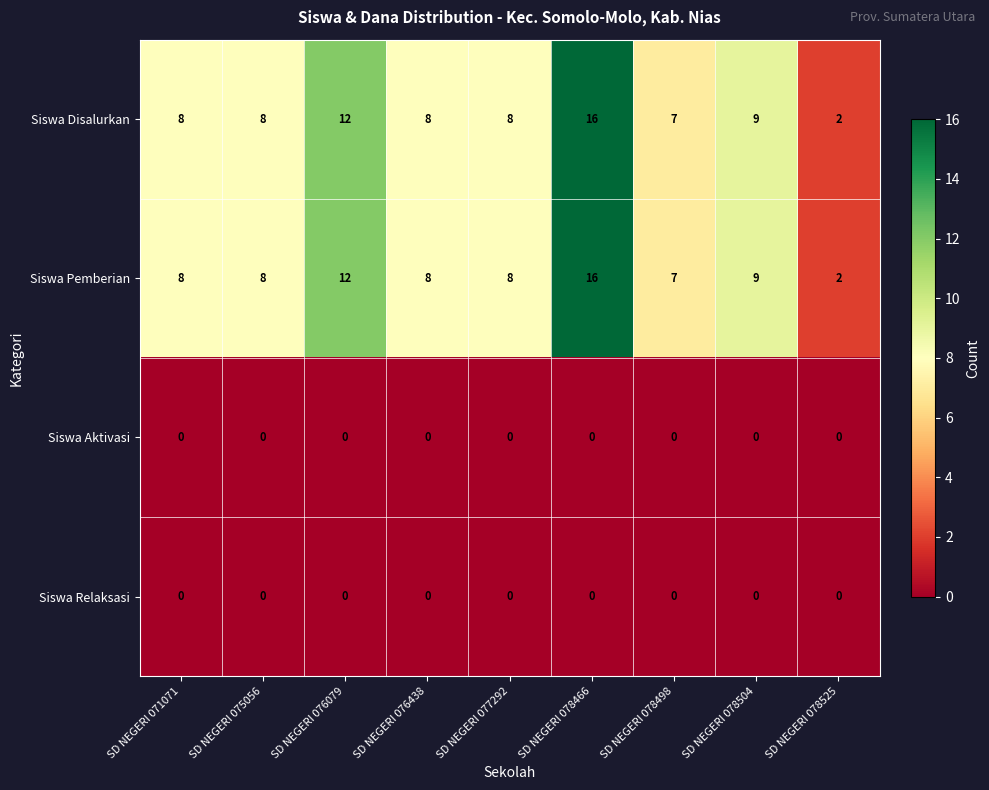

Is the value of Siswa Aktivasi at SD NEGERI 078466 greater than the value of Siswa Pemberian at SD NEGERI 078504?

No